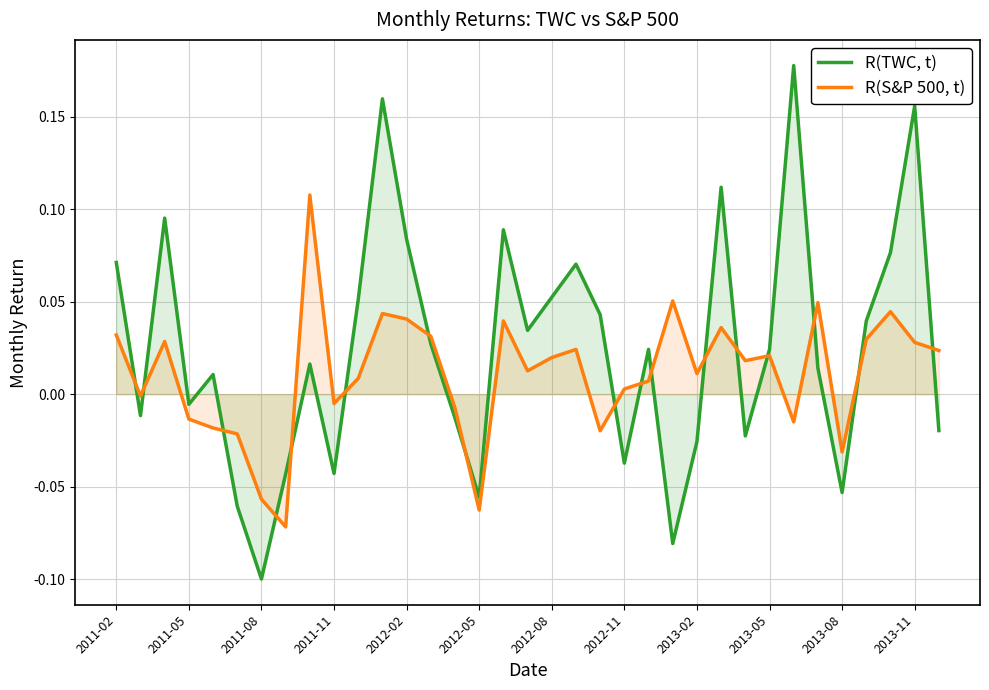

At how many categories does at least one series exceed 0?

26